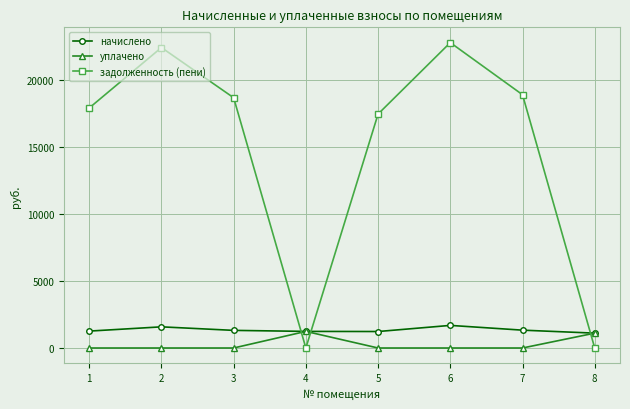

Between which two adjacent categories do задолженность (пени) and начислено first intersect?

3 and 4